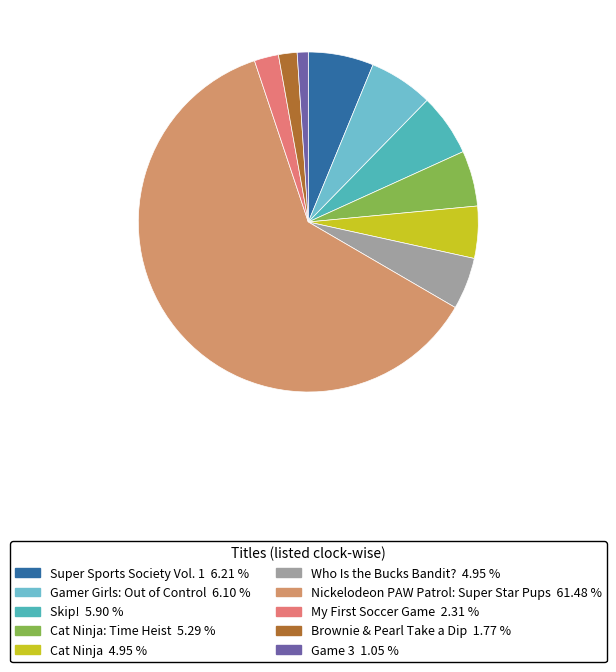

To the nearest percent, what is the difference between the largest and smallest slice percentages?

60%